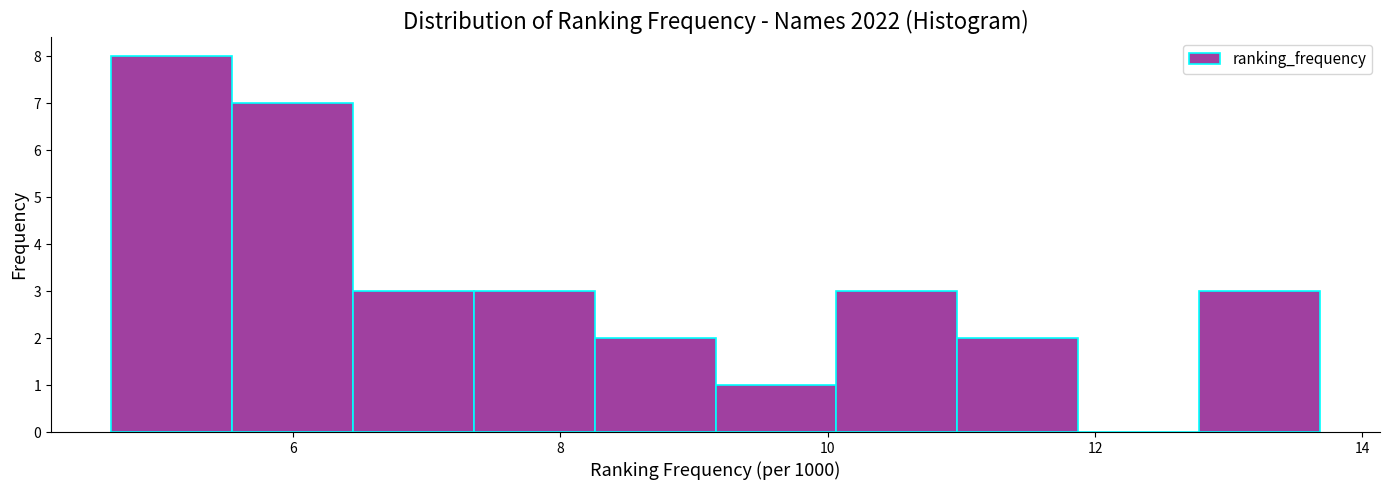

Reading left to right, list every bar in this chart as the range it spans on the x-axis followed by its height. Neither the bar edges nor the heights are printed on the chart, so give them approximately, as read against the axes.

4.6 to 5.6: 8
5.6 to 6.4: 7
6.4 to 7.4: 3
7.4 to 8.2: 3
8.2 to 9.2: 2
9.2 to 10.0: 1
10.0 to 11.0: 3
11.0 to 11.8: 2
11.8 to 12.8: 0
12.8 to 13.6: 3